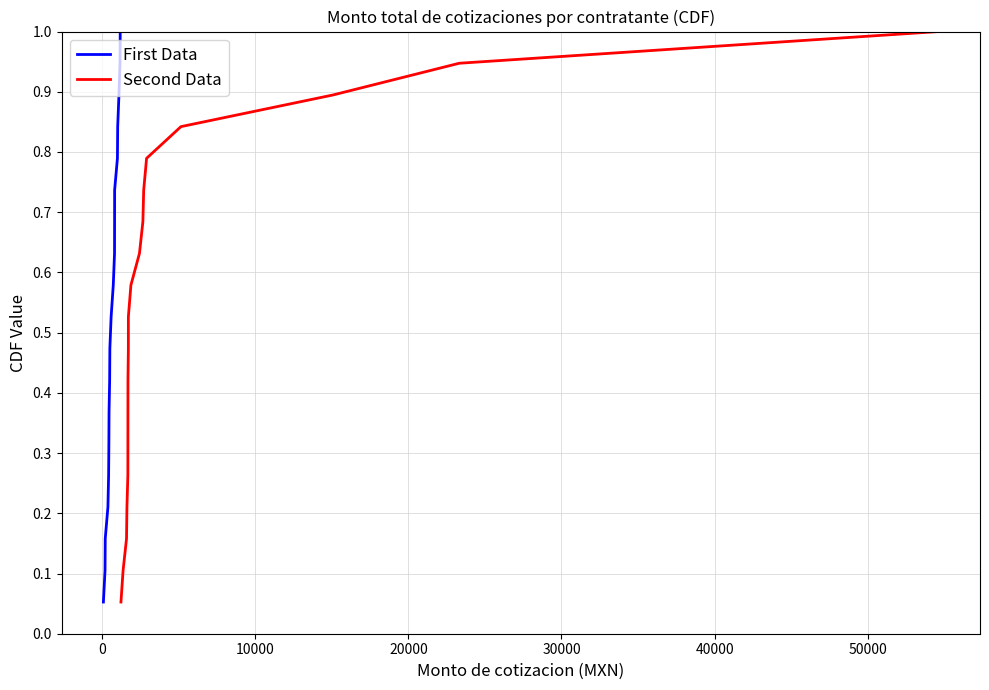

What is the highest value of the Second Data series?

1.0